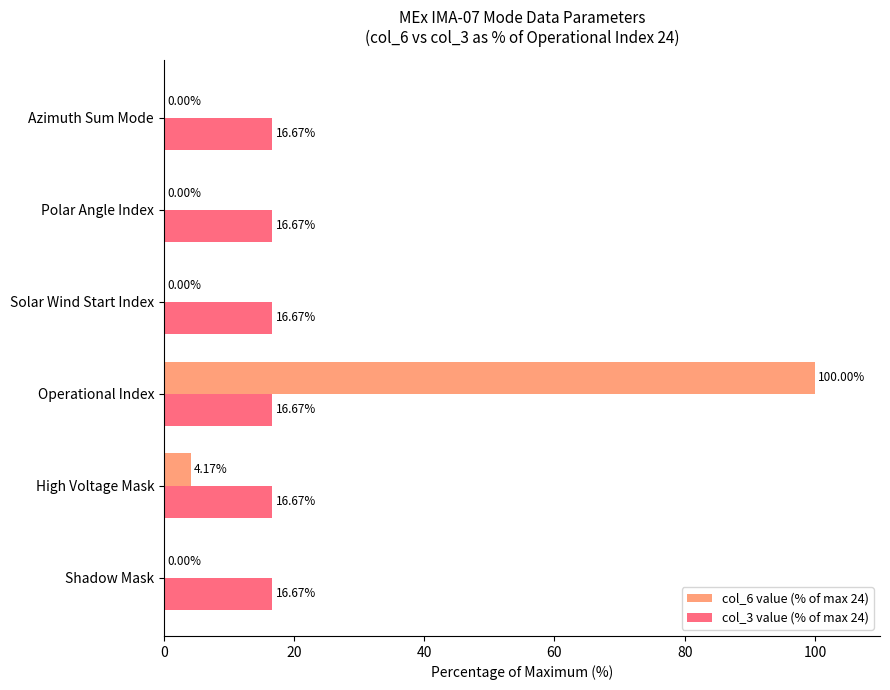

Which series changed the most between Shadow Mask and High Voltage Mask?

col_6 value (% of max 24)